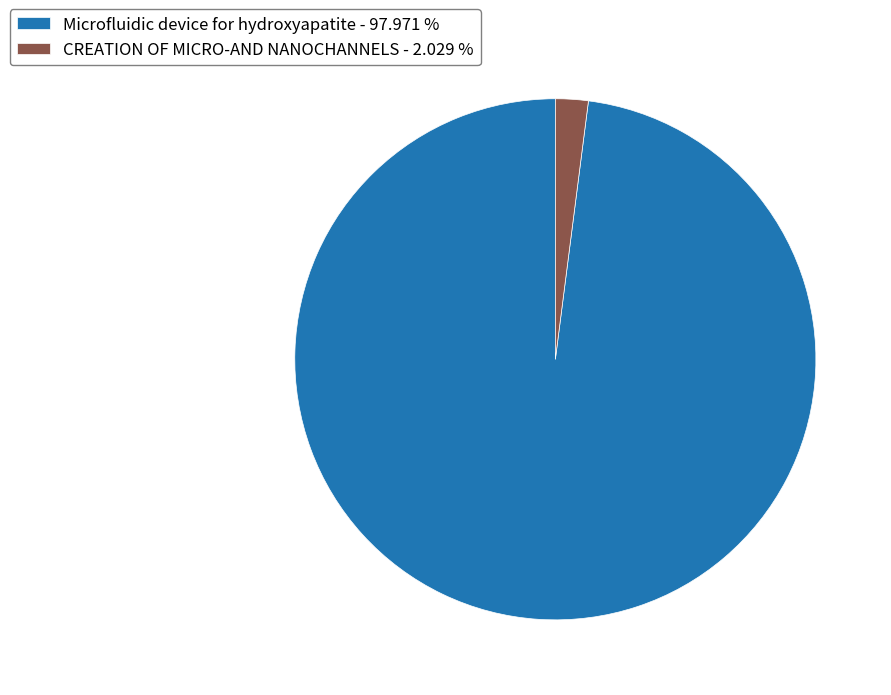

Which category accounts for the majority?

Microfluidic device for hydroxyapatite